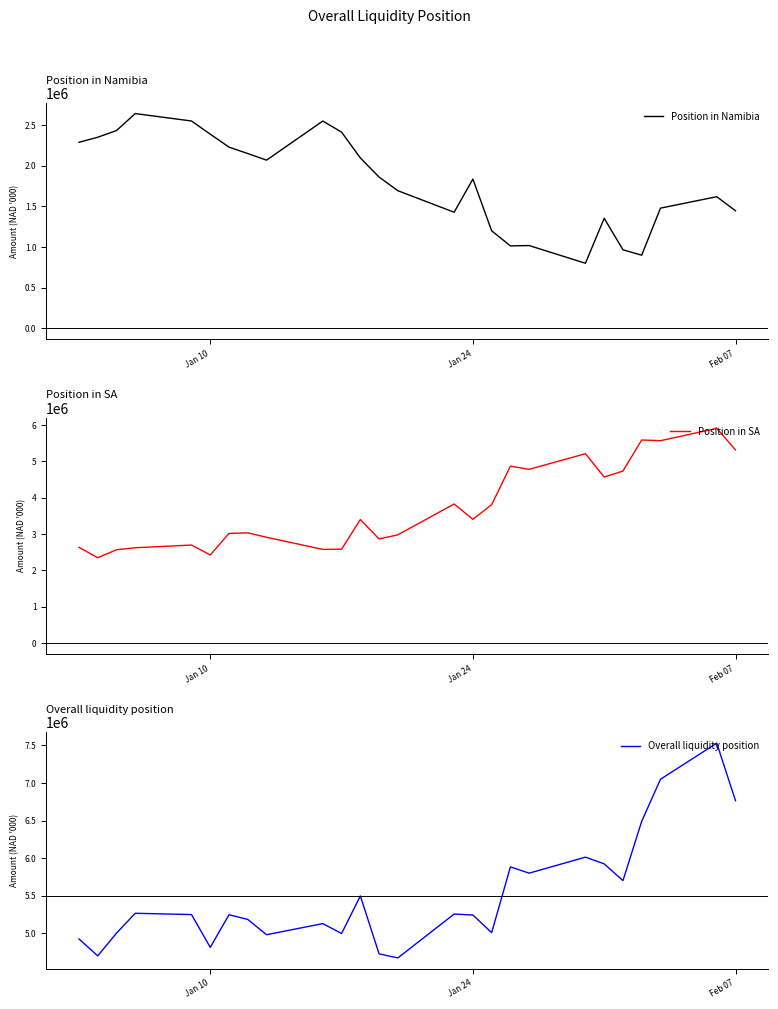

True or false: Overall liquidity position and Position in SA intersect in this chart.

False